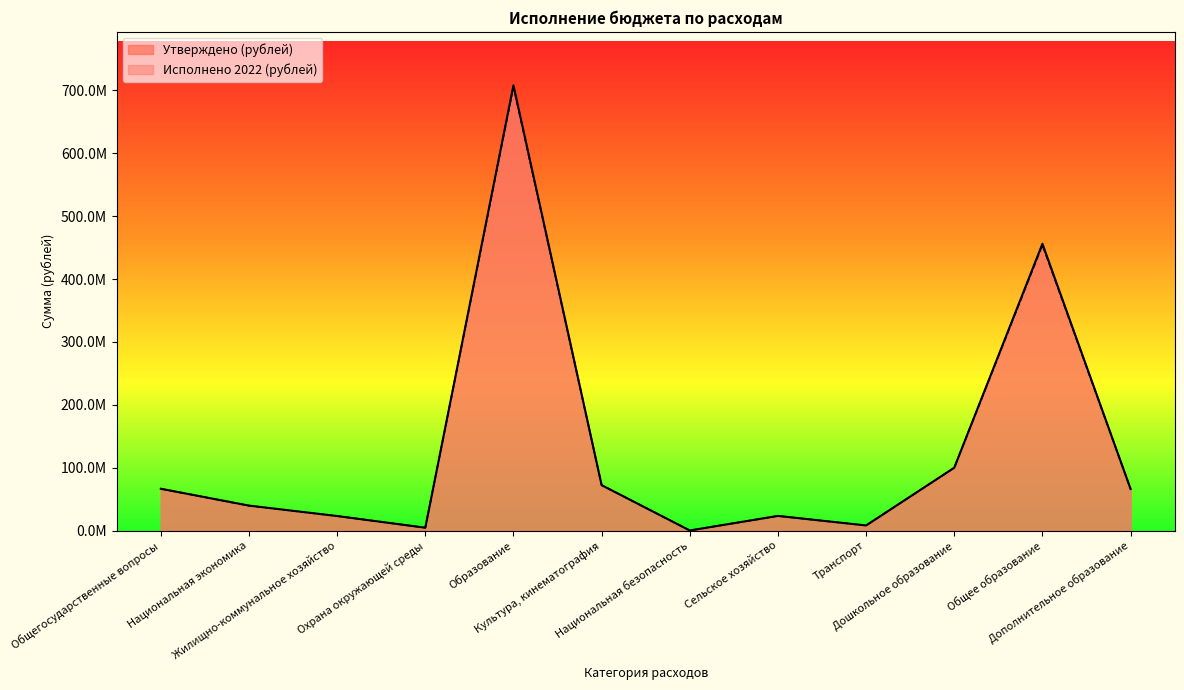

How many interior local valleys does the Исполнено 2022 (рублей) series have?

3